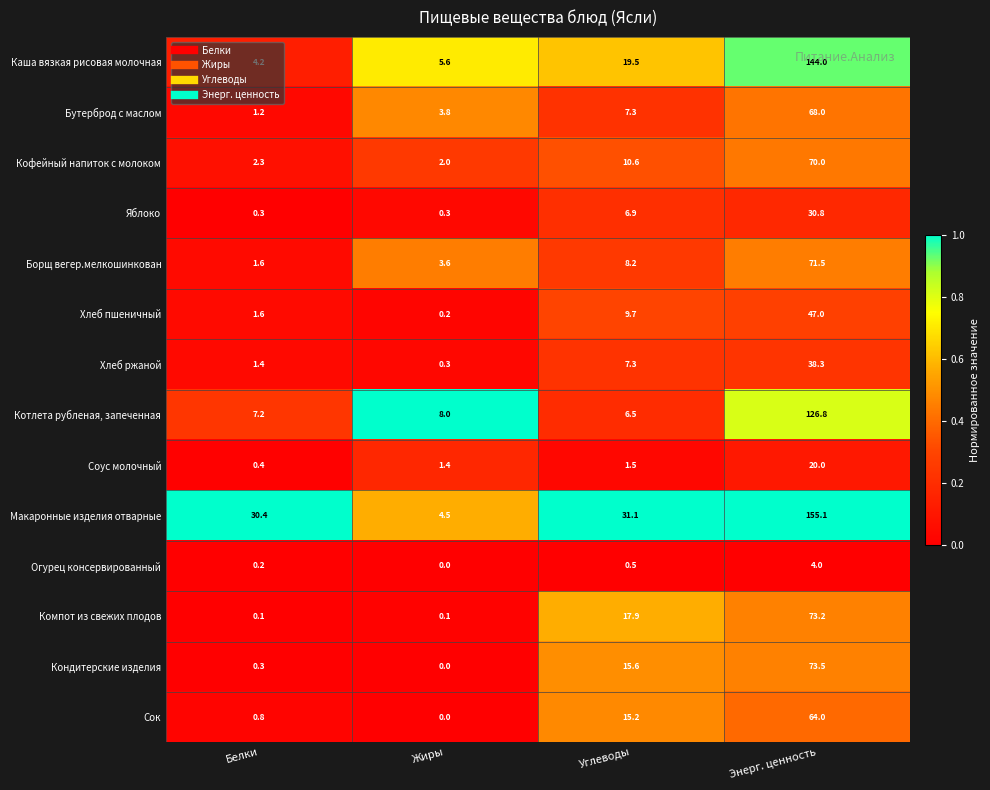

The value of Хлеб ржаной at Энерг. ценность is 38.3. True or false?

True